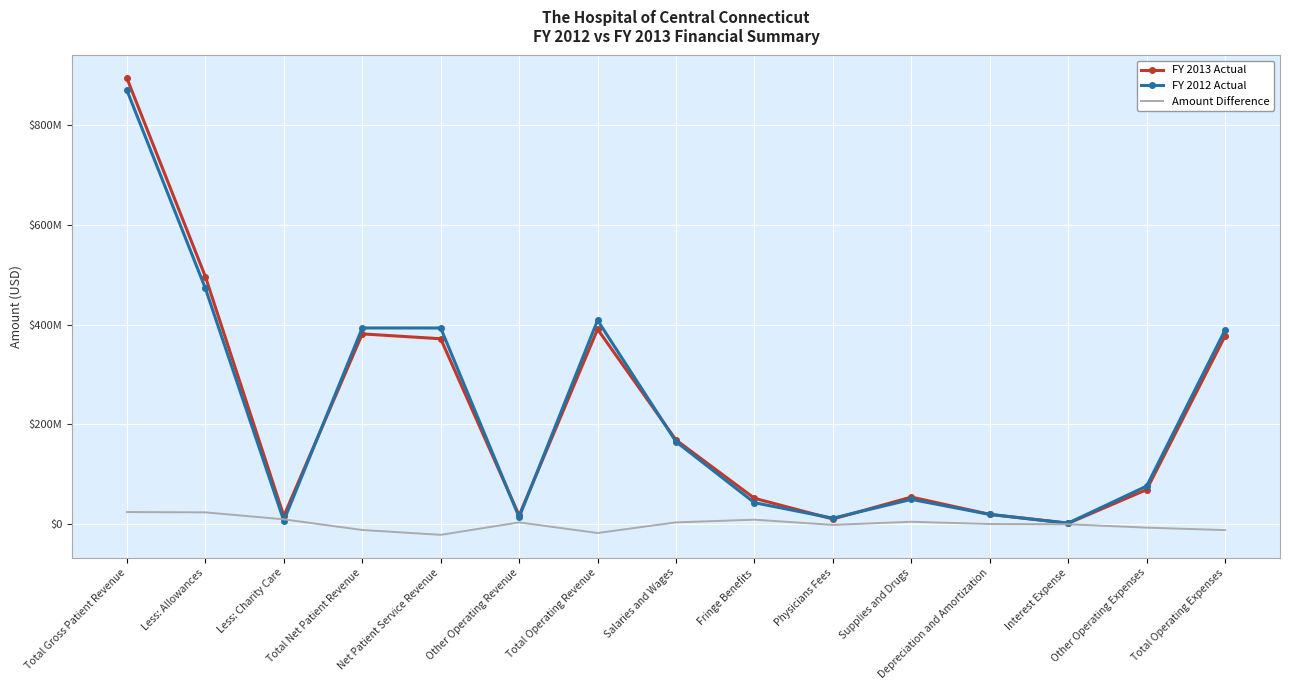

Reading left to right, what are all the values shown in this chart?

FY 2013 Actual: Total Gross Patient Revenue=894561269	Less: Allowances=496600768	Less: Charity Care=16310702	Total Net Patient Revenue=381649799	Net Patient Service Revenue=371907491	Other Operating Revenue=17233898	Total Operating Revenue=391026483	Salaries and Wages=168706840	Fringe Benefits=51728525	Physicians Fees=10145410	Supplies and Drugs=54189600	Depreciation and Amortization=19479333	Interest Expense=1563598	Other Operating Expenses=69075774	Total Operating Expenses=377447207
FY 2012 Actual: Total Gross Patient Revenue=870417634	Less: Allowances=473120887	Less: Charity Care=6791581	Total Net Patient Revenue=393528986	Net Patient Service Revenue=393528986	Other Operating Revenue=13861784	Total Operating Revenue=408950273	Salaries and Wages=165293135	Fringe Benefits=42901786	Physicians Fees=11822724	Supplies and Drugs=49535456	Depreciation and Amortization=19353058	Interest Expense=1957216	Other Operating Expenses=76228752	Total Operating Expenses=389521494
Amount Difference: Total Gross Patient Revenue=24143635	Less: Allowances=23479881	Less: Charity Care=9519121	Total Net Patient Revenue=-11879187	Net Patient Service Revenue=-21621495	Other Operating Revenue=3372114	Total Operating Revenue=-17923790	Salaries and Wages=3413705	Fringe Benefits=8826739	Physicians Fees=-1677314	Supplies and Drugs=4654144	Depreciation and Amortization=126275	Interest Expense=-393618	Other Operating Expenses=-7152978	Total Operating Expenses=-12074287